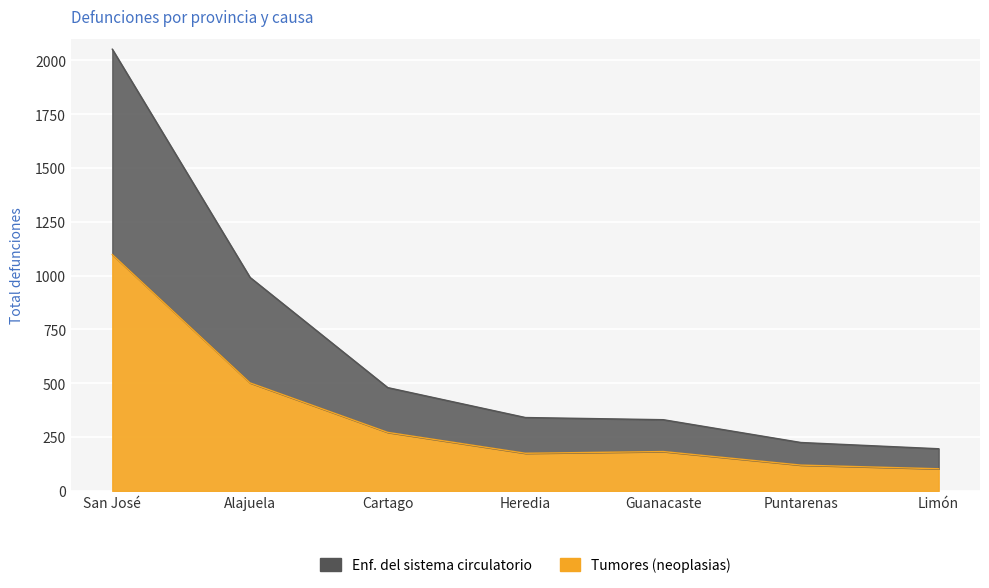

True or false: Tumores (neoplasias) and Enfermedades del sistema circulatorio cross at least once.

False